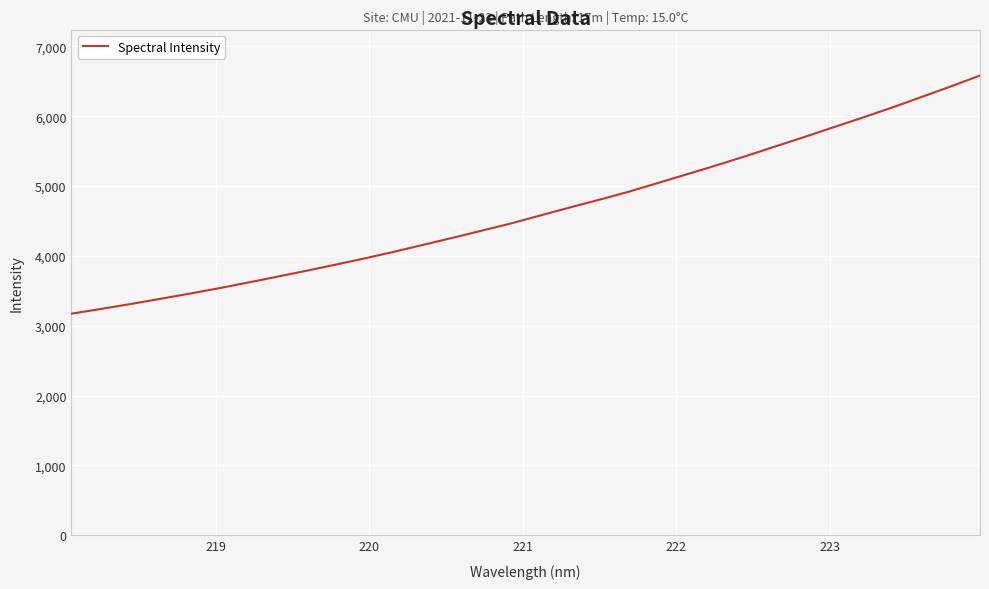

What is the average value?

4650.5